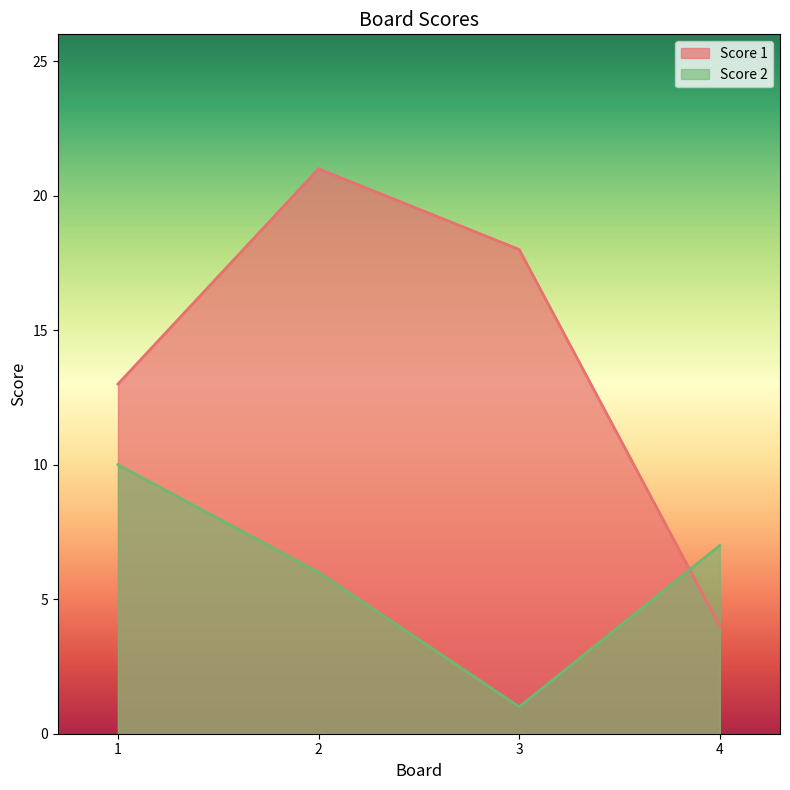

Count the number of categories in the chart.

4